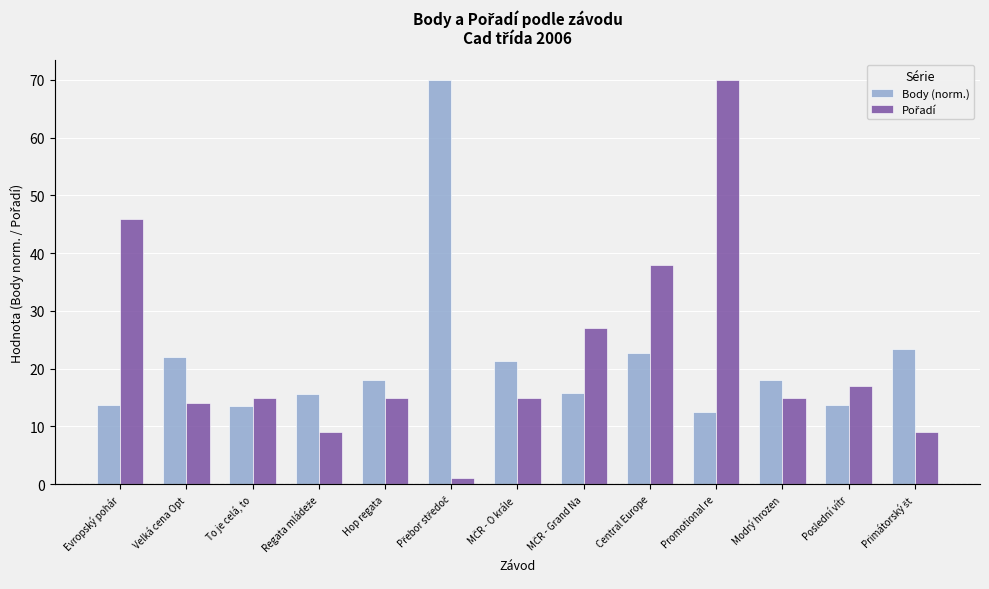

At which category is the sum across all series the highest?

Promotional re